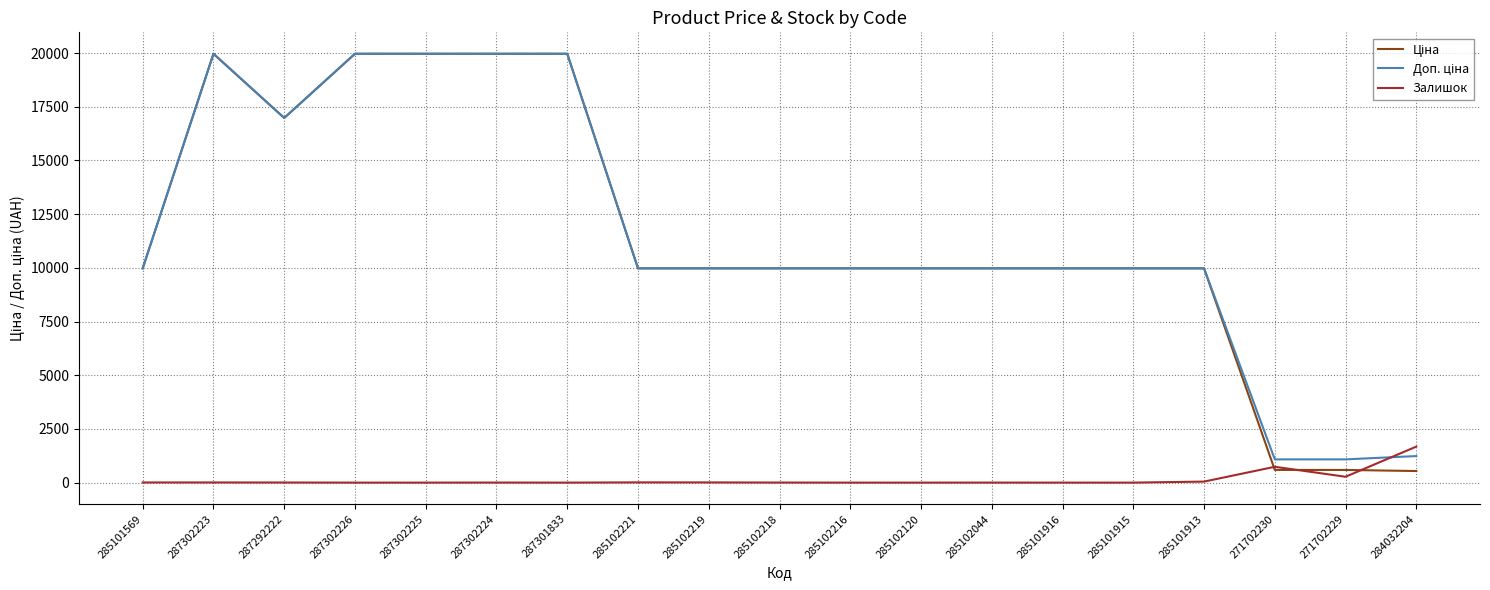

The Залишок series shows 9.0 at 285102219. True or false?

True